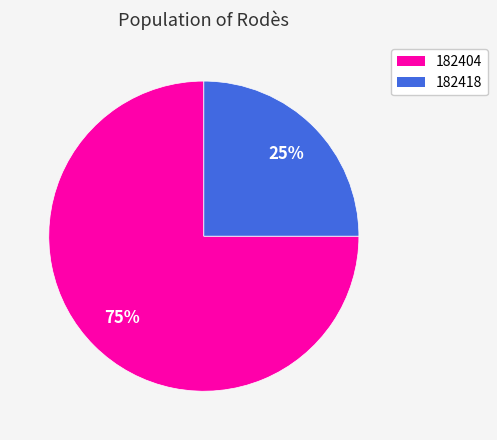

What percentage is the 182404 slice, to the nearest percent?

75%